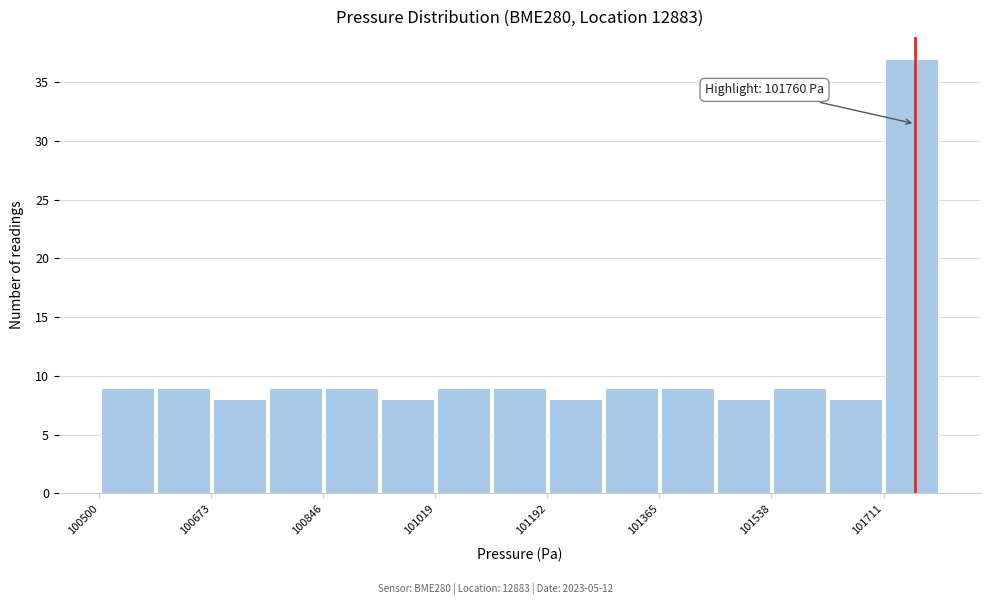

Which range on the x-axis has the tallest bar?

101720 to 101800